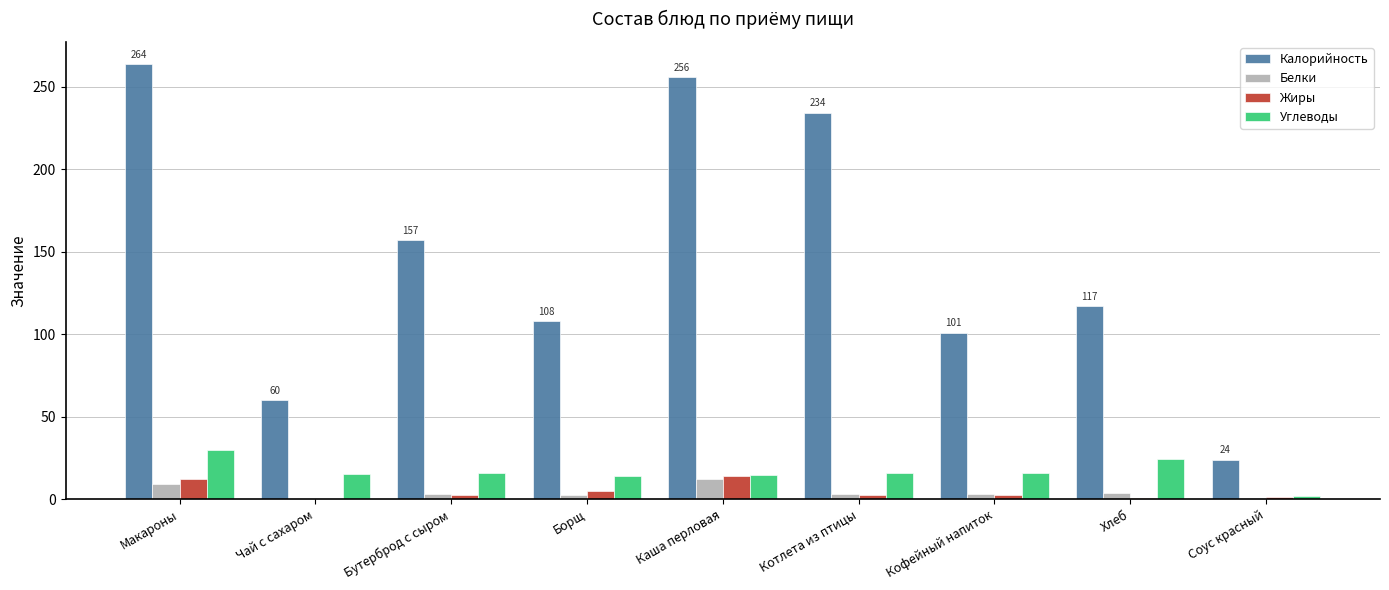

Which category has the highest value across all series?

Макароны